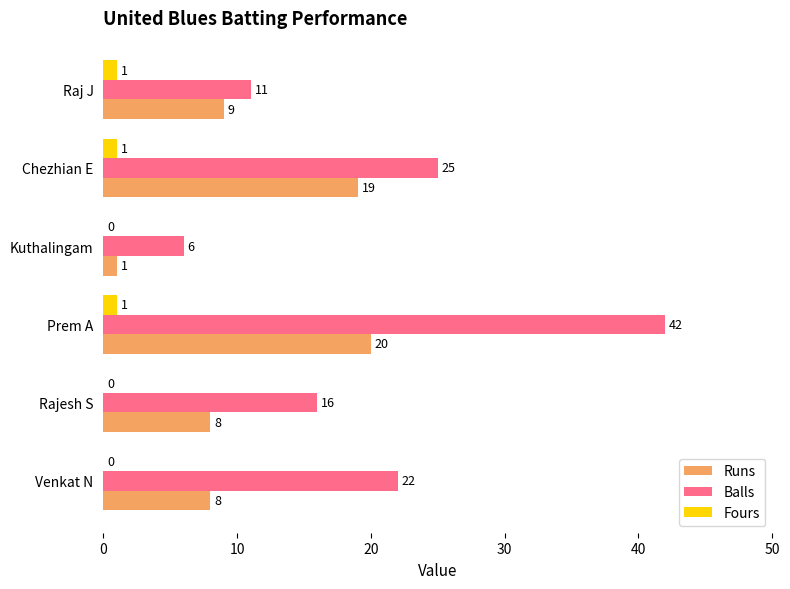

Is the value of Runs at Raj J greater than the value of Balls at Raj J?

No